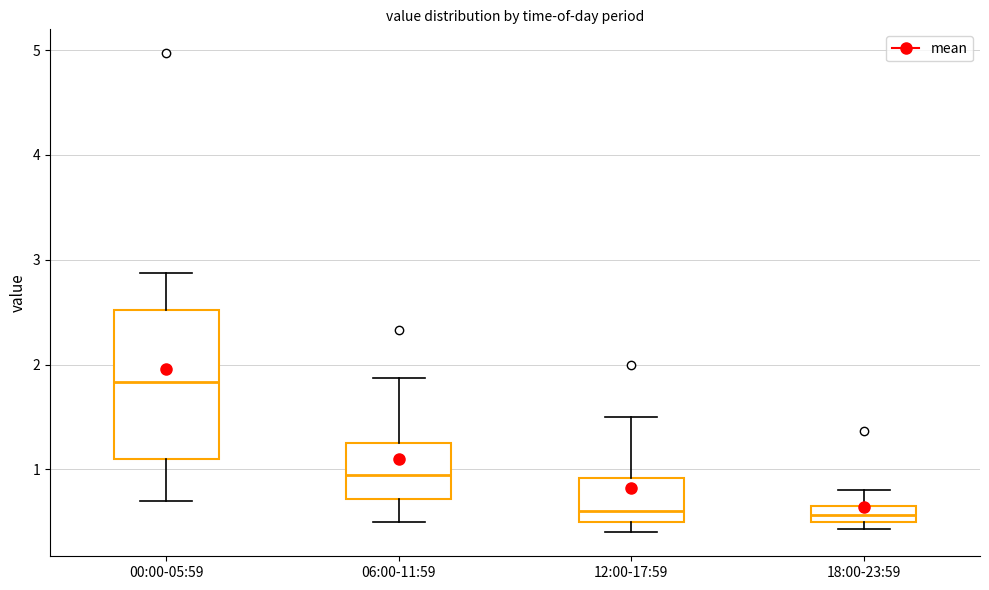

Reading left to right, read every box against the y-axis: the position of its median line, the range the box covers, and the ends of its whiskers. The values are not printed on the chart, so give them approximately, as read against the axis.

00:00-05:59: median 1.8, box 1.1 to 2.5, whiskers 0.7 to 2.9
06:00-11:59: median 1.0, box 0.7 to 1.2, whiskers 0.5 to 1.9
12:00-17:59: median 0.6, box 0.5 to 0.9, whiskers 0.4 to 1.5
18:00-23:59: median 0.6, box 0.5 to 0.7, whiskers 0.4 to 0.8